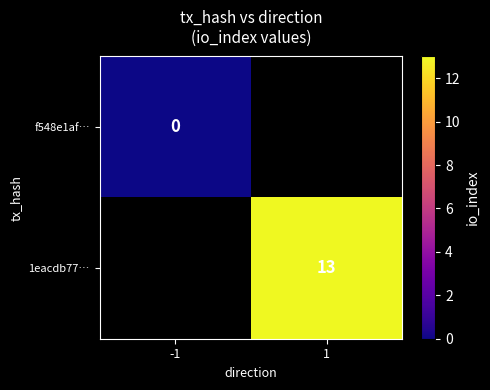

Between -1 and 1, which is larger?

1